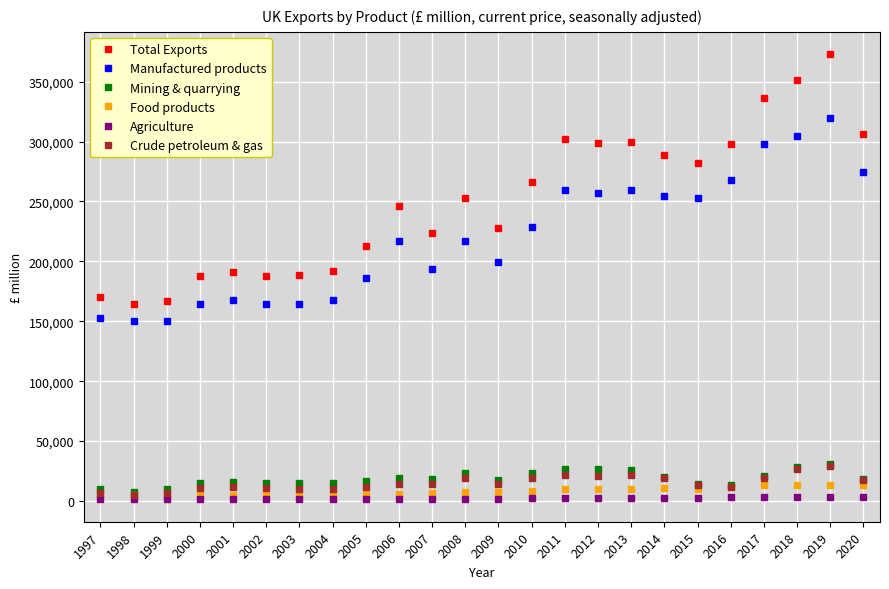

What is the highest value of the Agriculture series?

3502